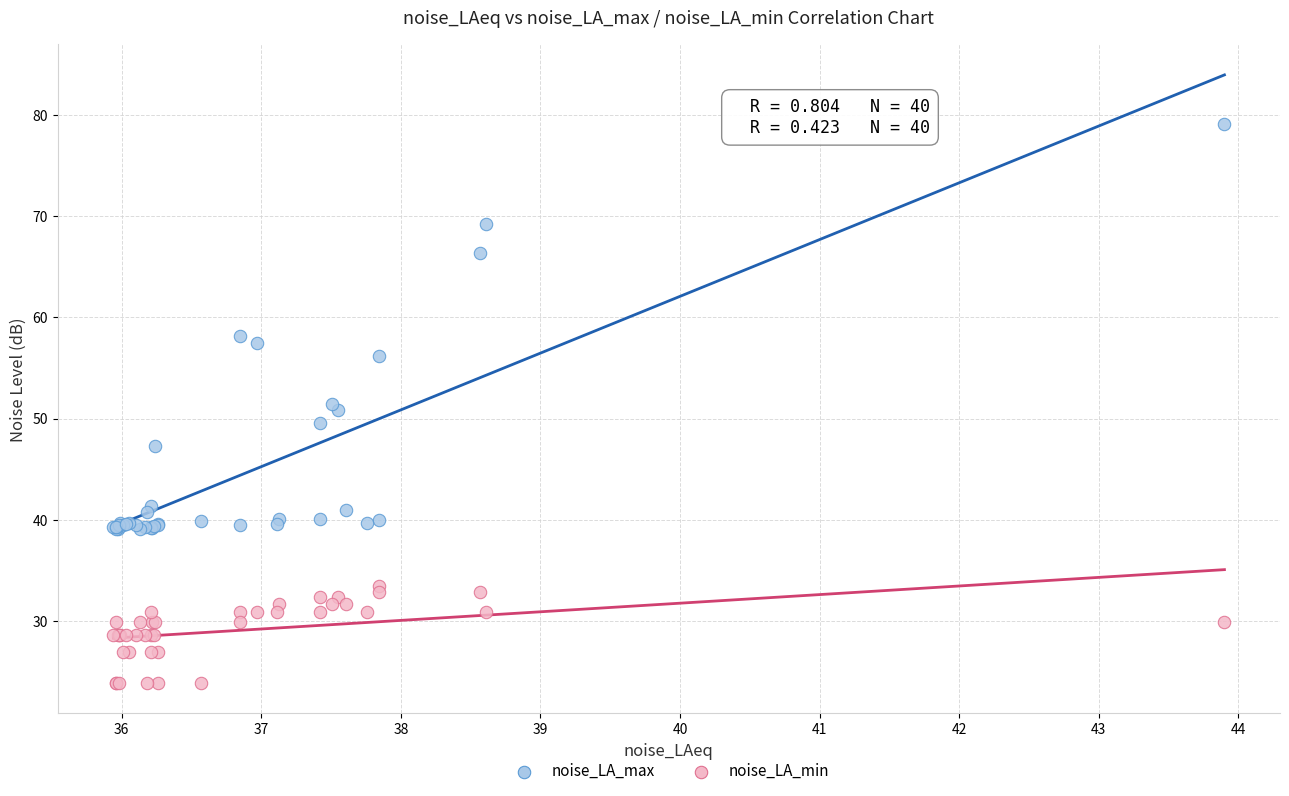

Which series has the widest spread of Y values?

noise_LA_max